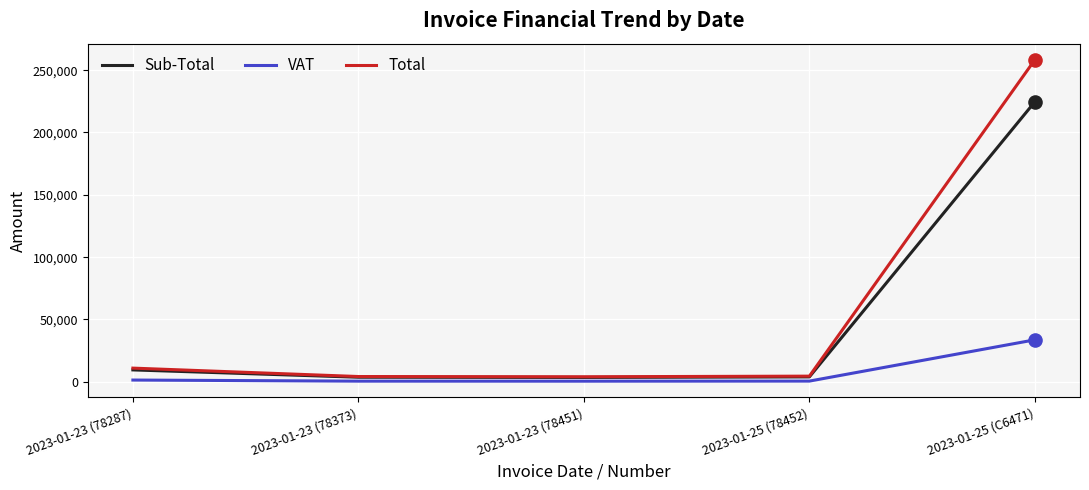

At how many categories does at least one series exceed 256000?

1